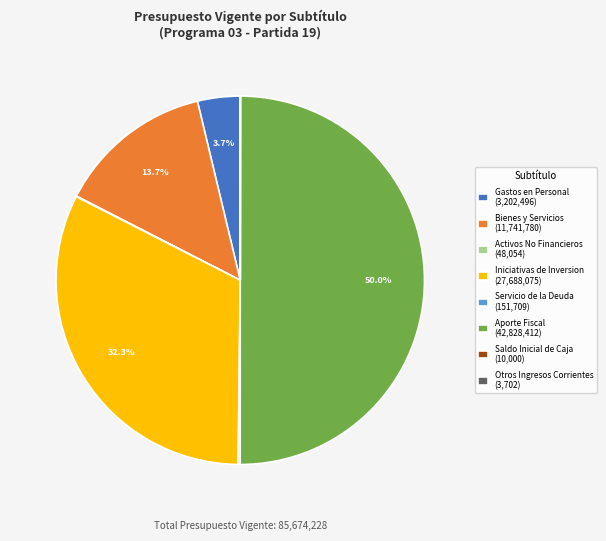

Does Bienes y Servicios (11,741,780) account for over 50% of the chart?

No